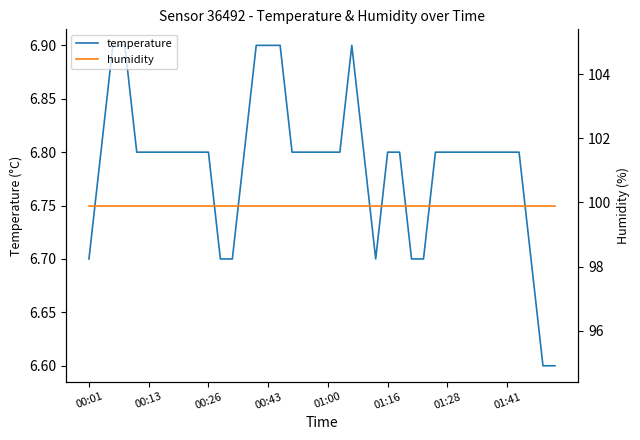

Which label corresponds to the largest value in the chart?

00:01